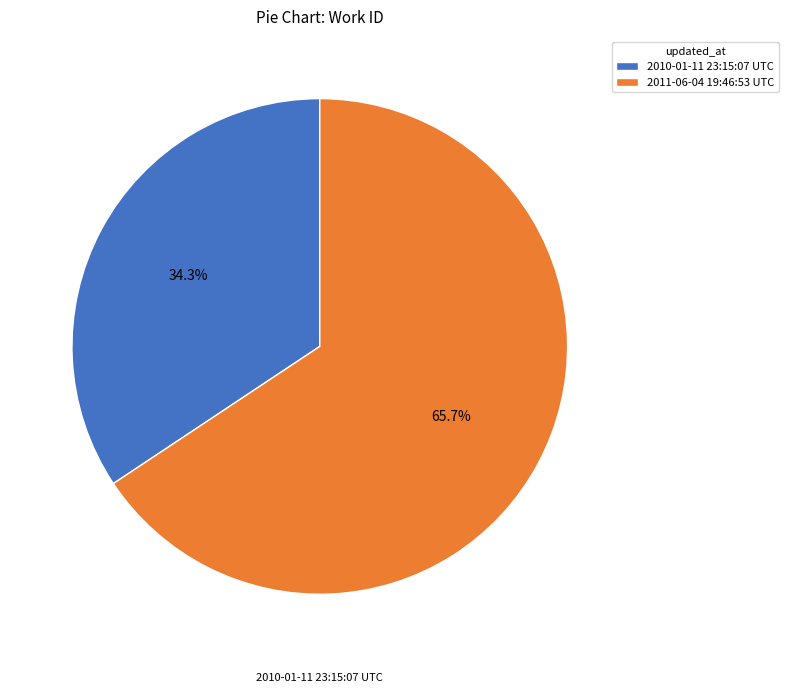

To the nearest percent, what is the difference between the 2010-01-11 23:15:07 UTC and 2011-06-04 19:46:53 UTC slice percentages?

31%